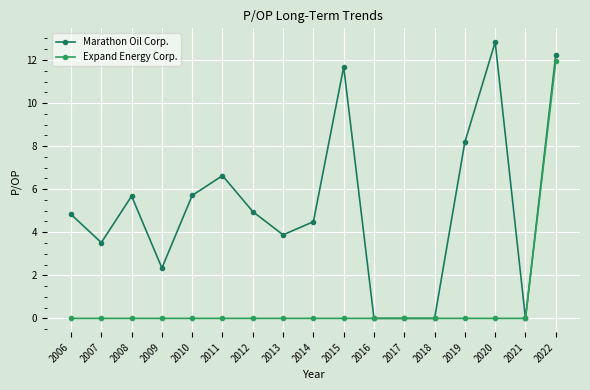

Does the chart have visible grid lines?

Yes